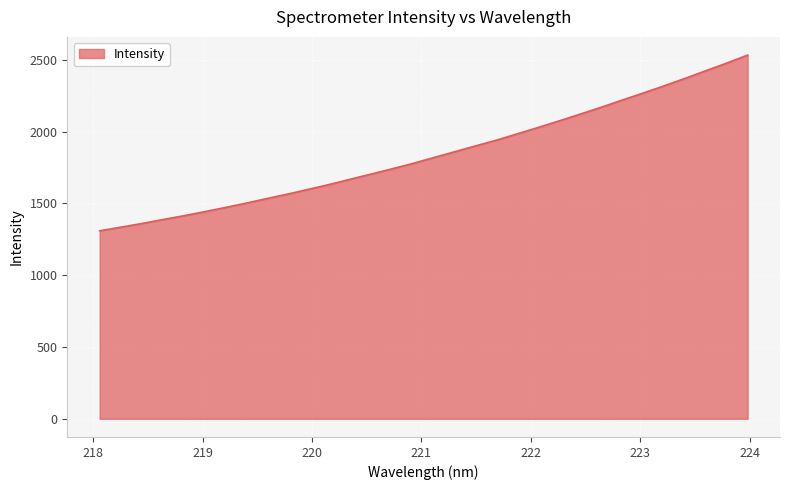

What is the minimum value shown in the chart?

1309.7